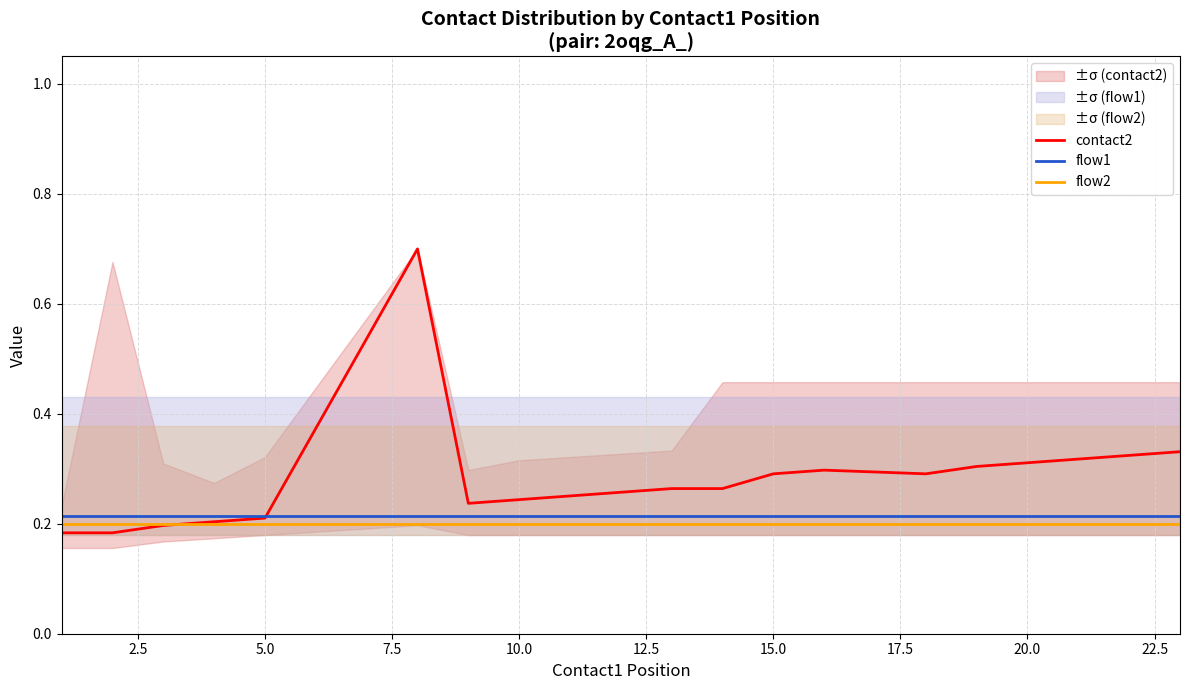

True or false: flow2 and flow1 cross at least once.

False